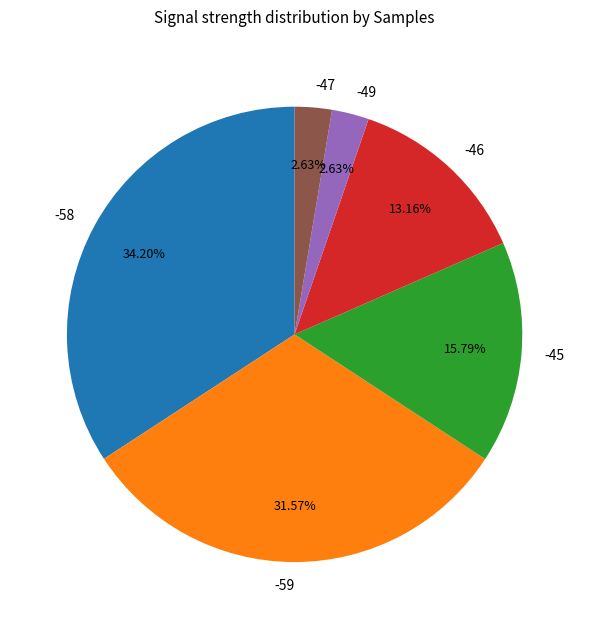

True or false: -45 accounts for 11% of the total.

False